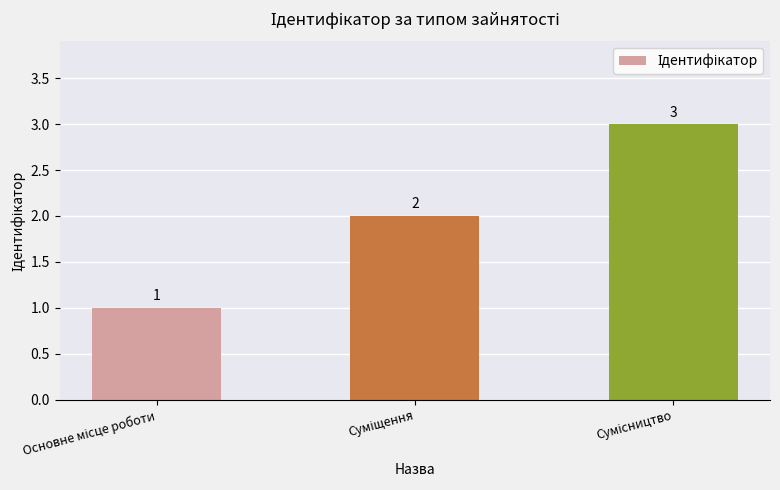

Count the values in the range 1 to 3.

3